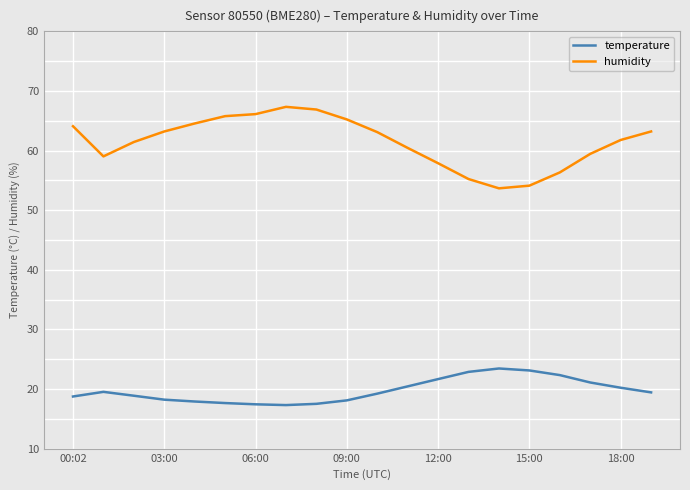

Which series has the largest total across all categories?

humidity